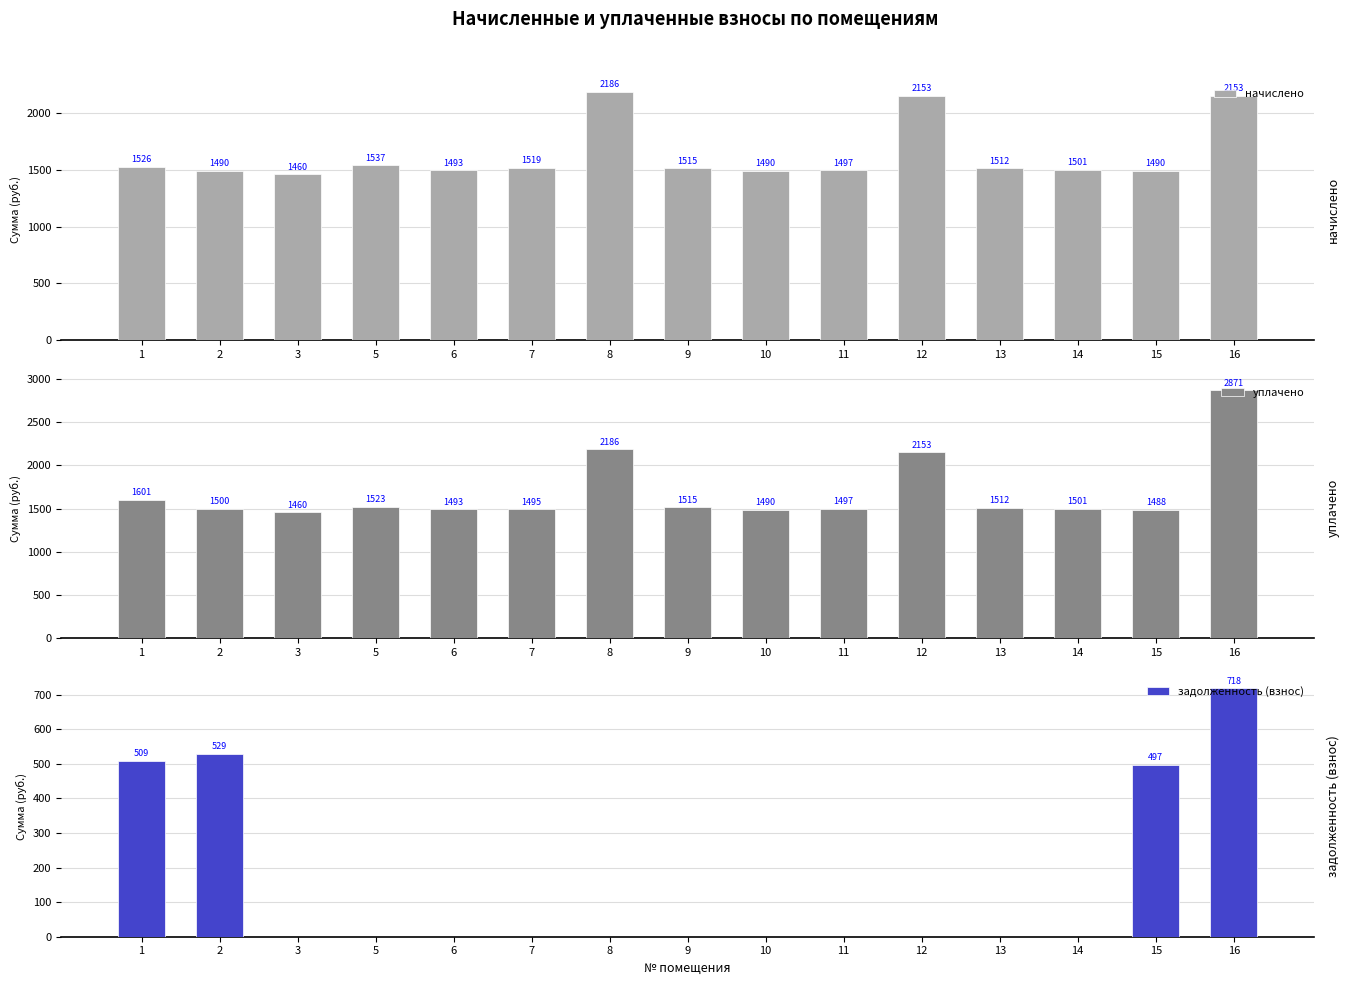

Reading left to right, transcribe all the data shown in this chart.

начислено: 1526.4	1489.6	1460.0	1537.5	1493.2	1519.0	2186.4	1515.4	1489.6	1496.9	2153.2	1511.7	1500.6	1489.6	2153.2
уплачено: 1601.2	1500.2	1460.0	1522.7	1493.2	1494.8	2186.4	1515.4	1489.6	1496.9	2153.2	1511.7	1500.6	1487.9	2871.0
задолженность (взнос): 508.8	529.1	0.0	0.0	0.0	0.0	0.0	0.0	0.0	0.0	0.0	0.0	0.0	496.5	717.7